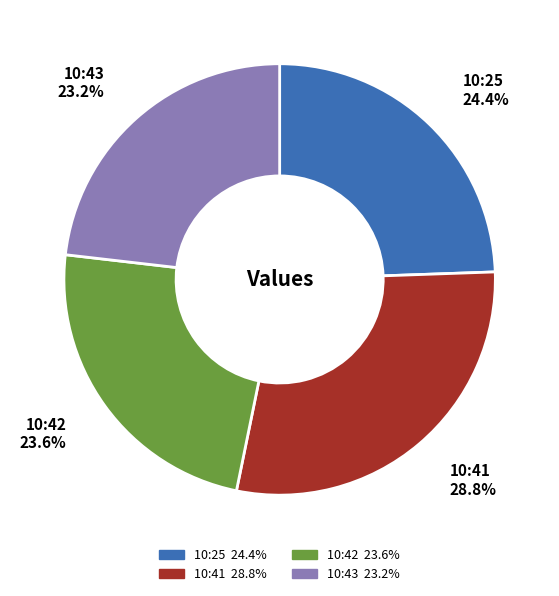

Is there a majority slice in this chart?

No